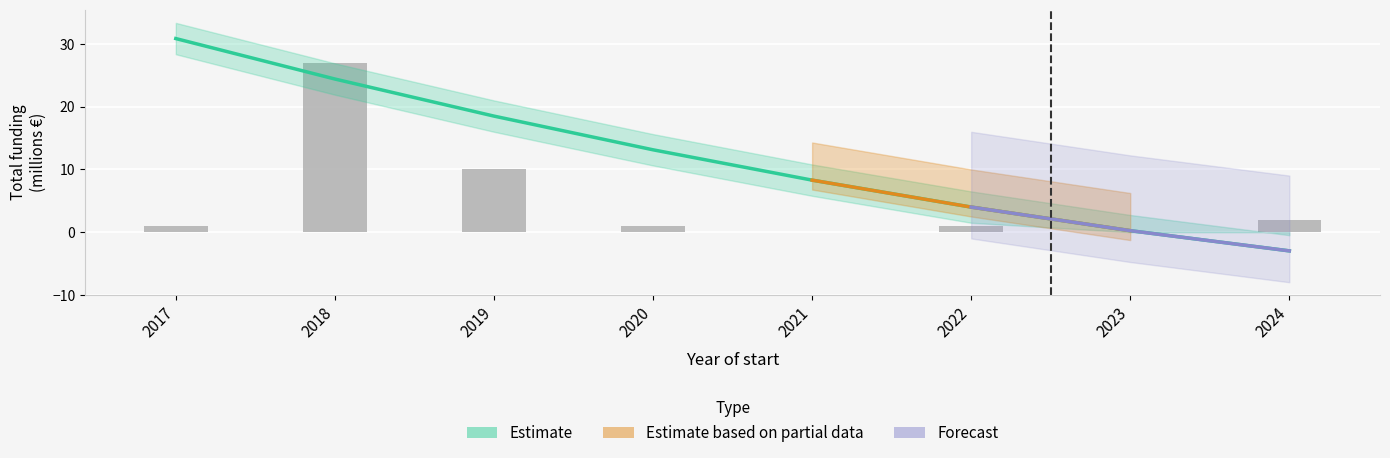

List the labels in order of value, largest first.

2018, 2019, 2024, 2017, 2020, 2022, 2021, 2023